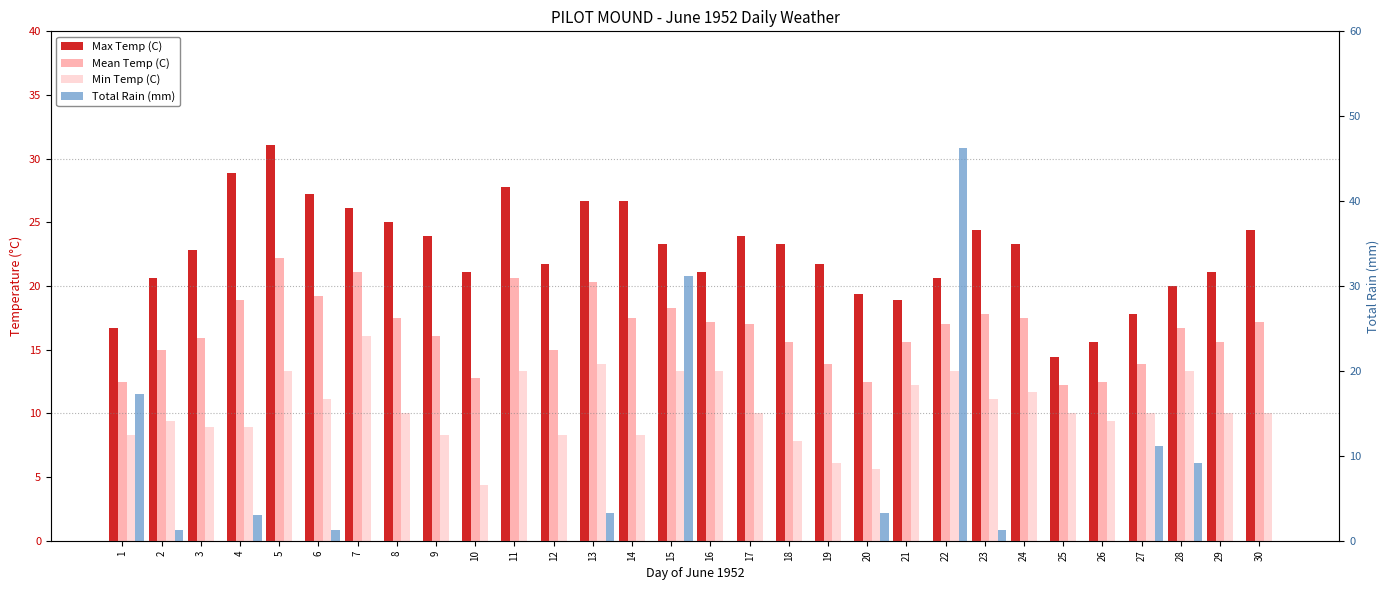

Where is Min Temp (C) nearest to the value 10?

8